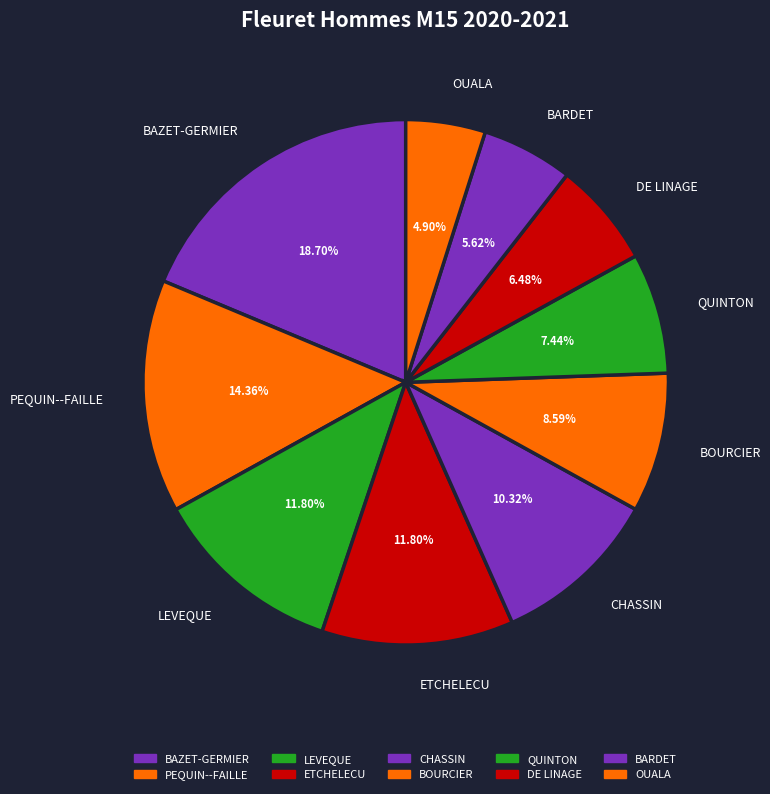

Is it true that OUALA is 15% of the pie?

False